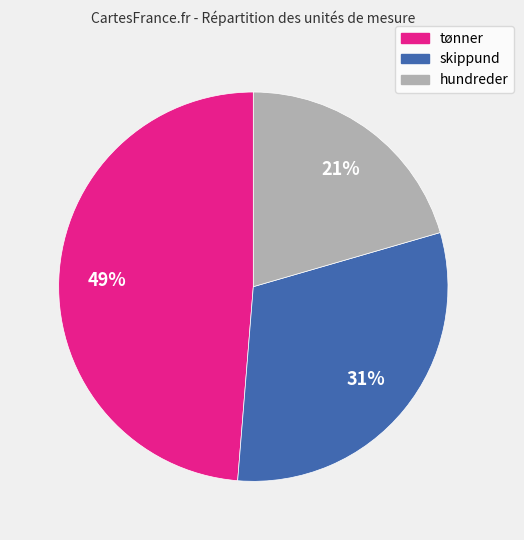

Does hundreder represent more than half of the total?

No